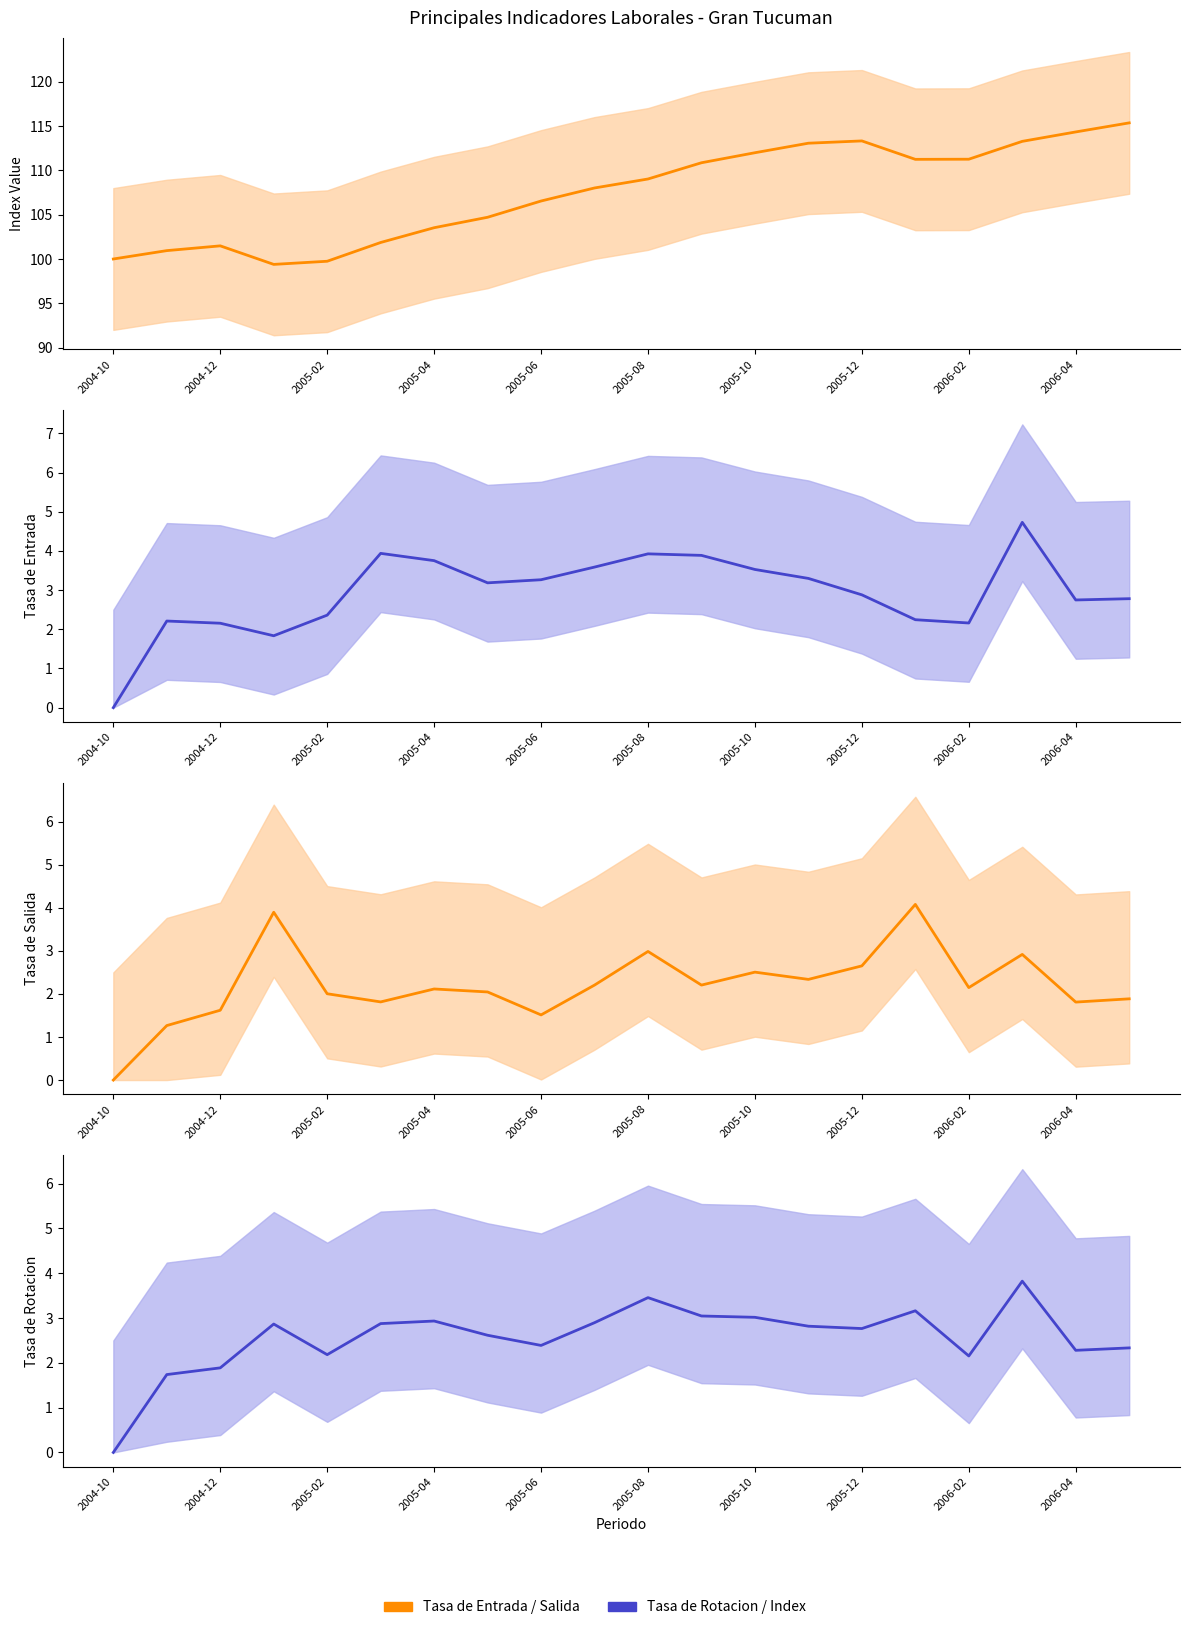

Which series has the largest range (max minus min)?

Index (base Oct 2004=100)